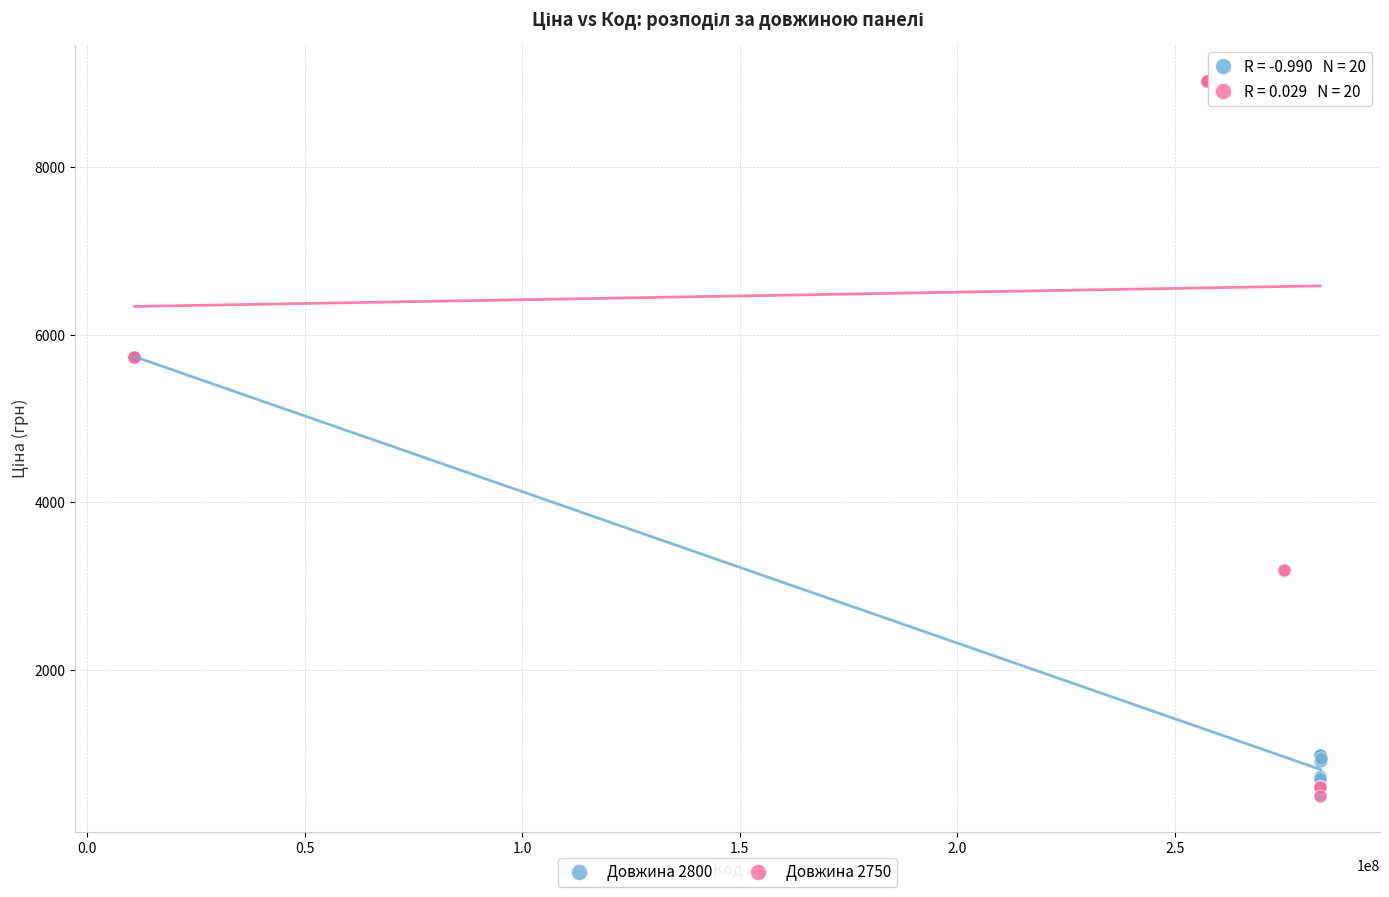

Which series reaches the maximum Y coordinate?

Довжина 2750